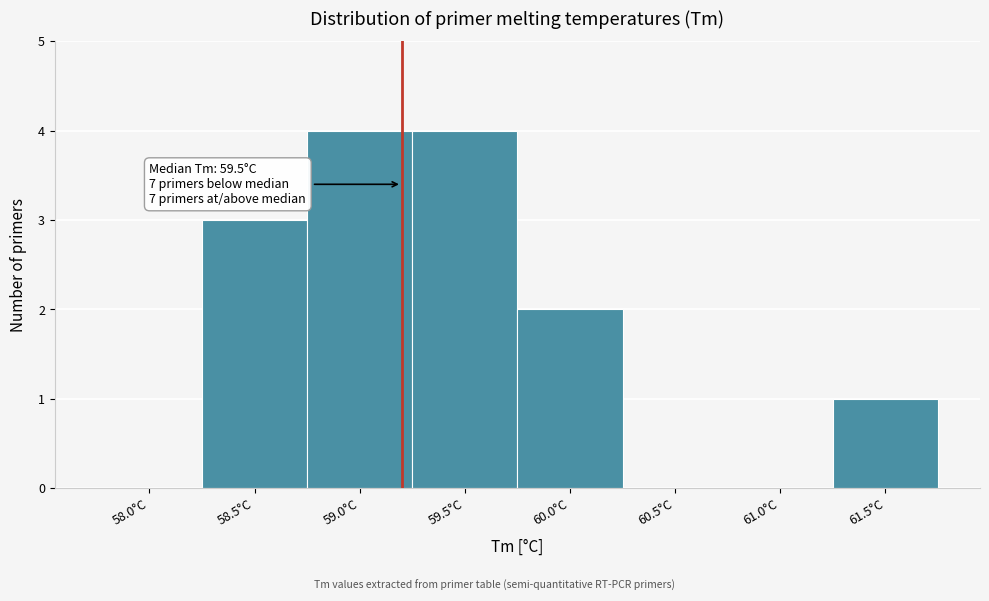

What is the greatest value displayed?

4